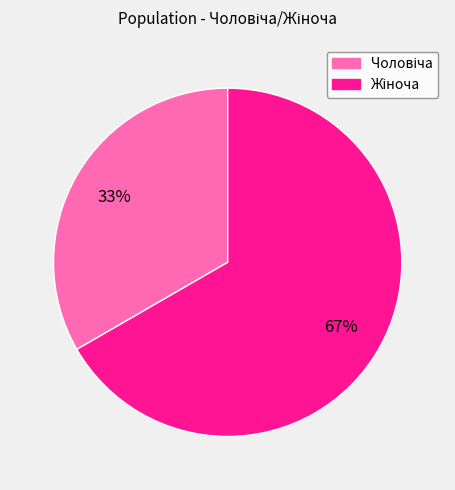

To the nearest percent, what is the average slice percentage?

50%